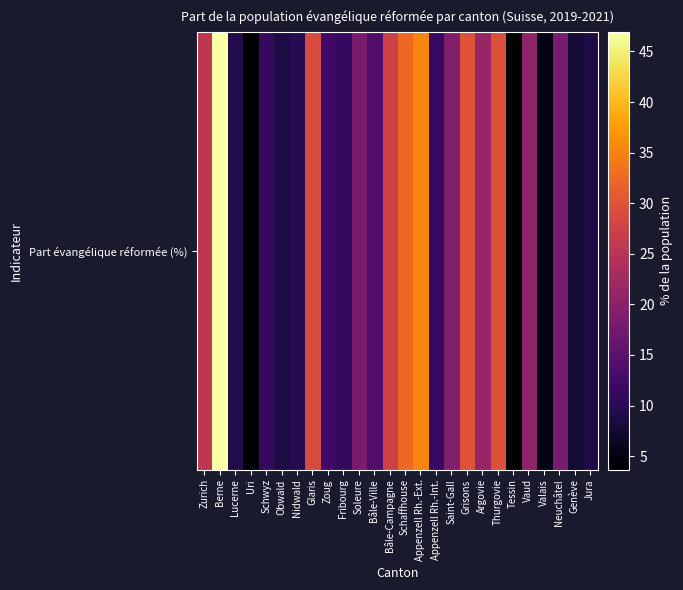

List the labels in order of value, largest first.

Berne, Appenzell Rh.-Ext., Schaffhouse, Grisons, Thurgovie, Glaris, Bâle-Campagne, Zurich, Argovie, Vaud, Saint-Gall, Soleure, Neuchâtel, Bâle-Ville, Zoug, Appenzell Rh.-Int., Schwyz, Fribourg, Nidwald, Lucerne, Jura, Obwald, Genève, Valais, Uri, Tessin